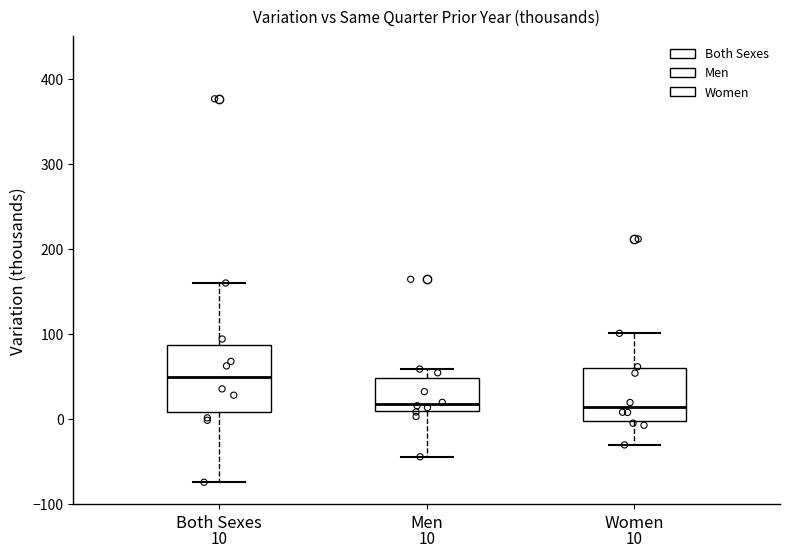

Which box is the tallest, from its lower edge to its upper edge?

Both Sexes